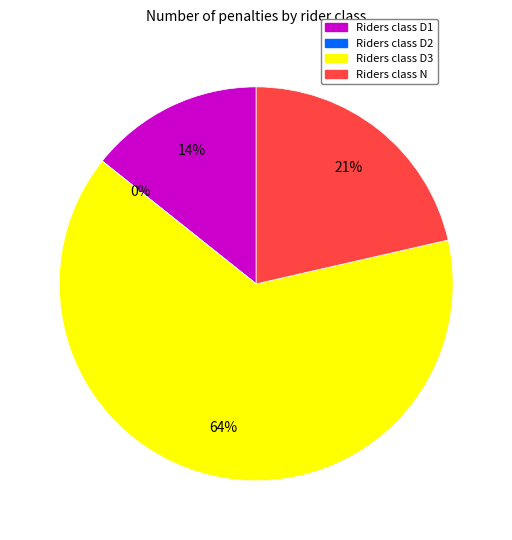

The D1 slice represents 1% of the pie. True or false?

False